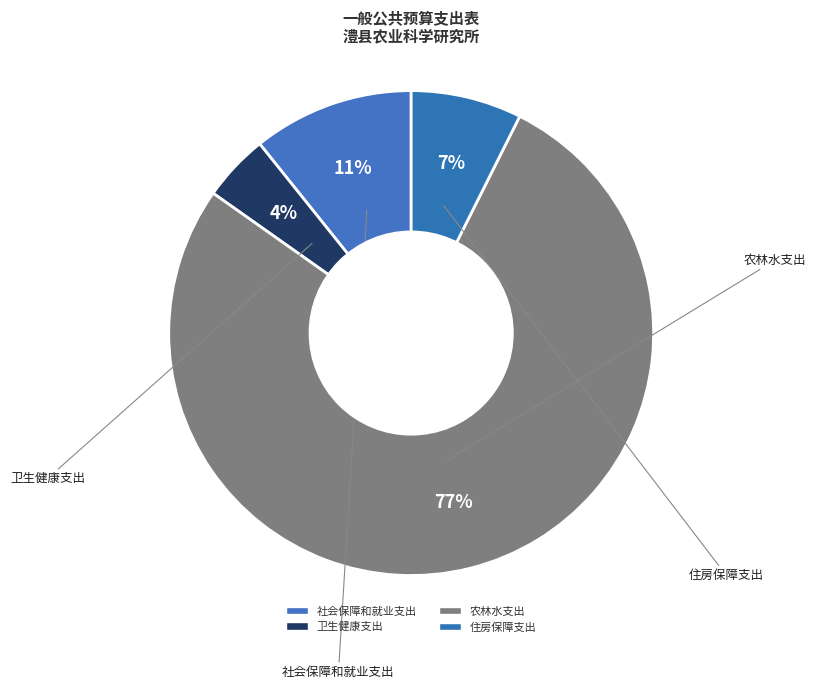

To the nearest percent, what percentage of the pie is 社会保障和就业支出?

11%